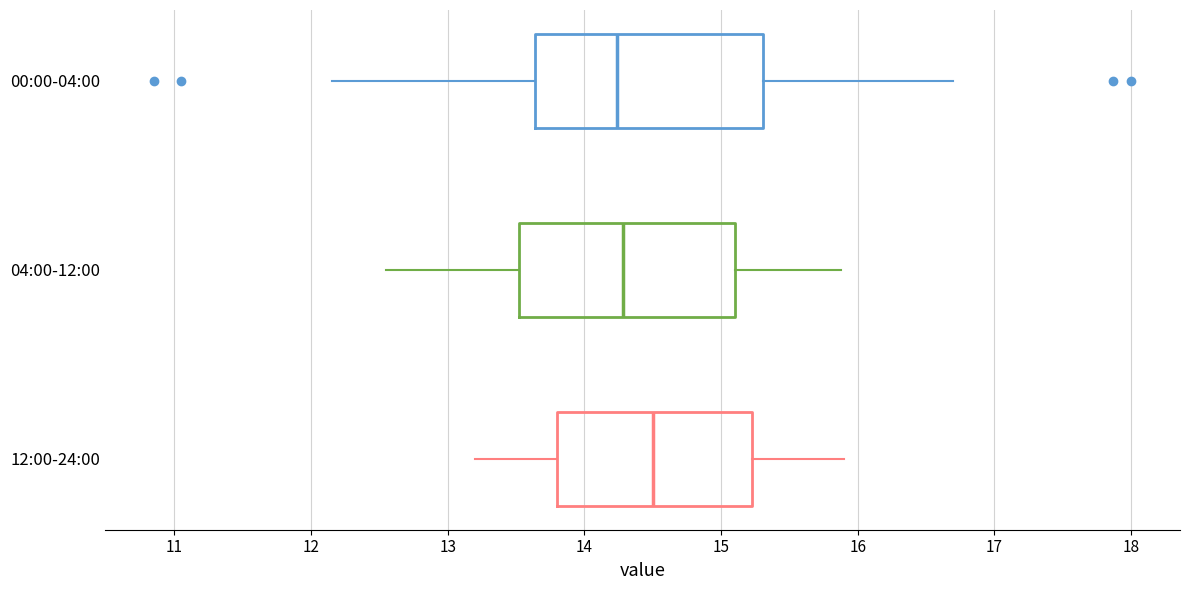

Reading bottom to top, transcribe this box plot: for each box, give where its median line is, the range the box spans, and where its two whiskers end, as read against the x-axis. The values are not printed on the chart, so give them approximately, as read against the axis.

12:00-24:00: median 14.5, box 13.8 to 15.2, whiskers 13.2 to 15.9
04:00-12:00: median 14.3, box 13.5 to 15.1, whiskers 12.6 to 15.9
00:00-04:00: median 14.2, box 13.6 to 15.3, whiskers 12.2 to 16.7